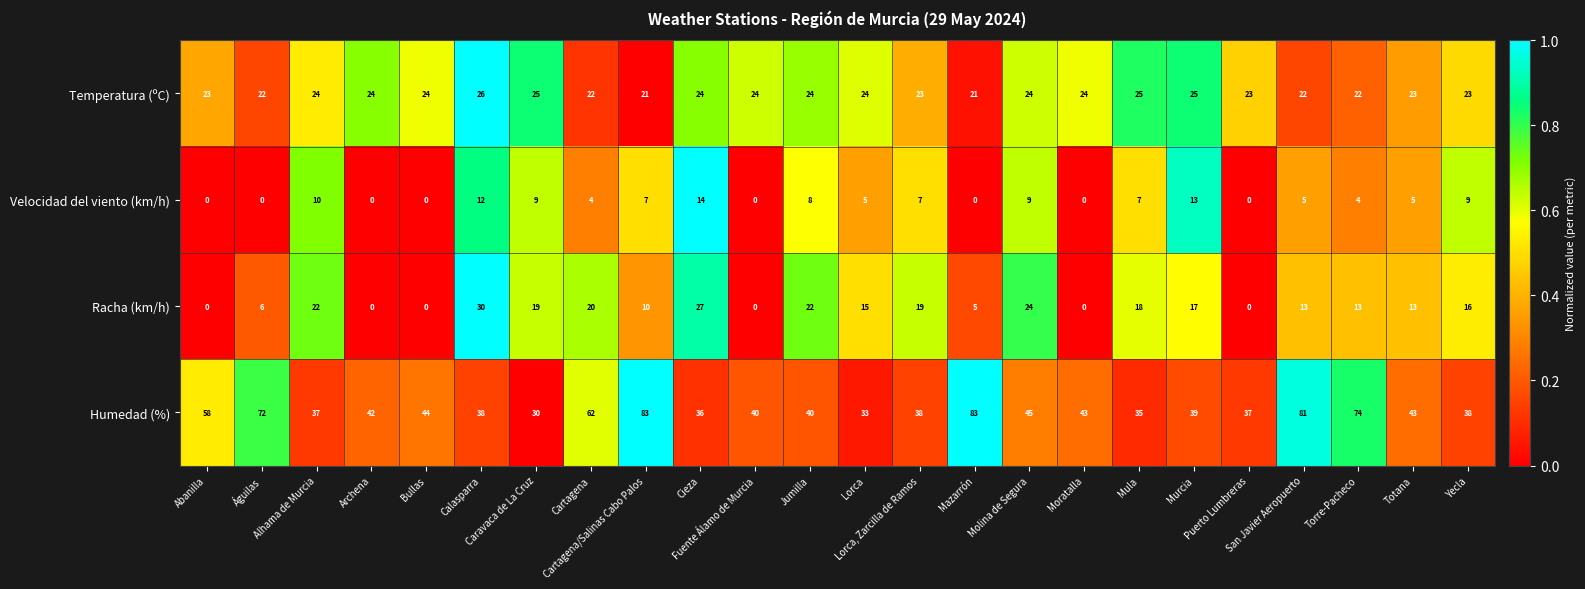

At how many categories does at least one series exceed 19?

24